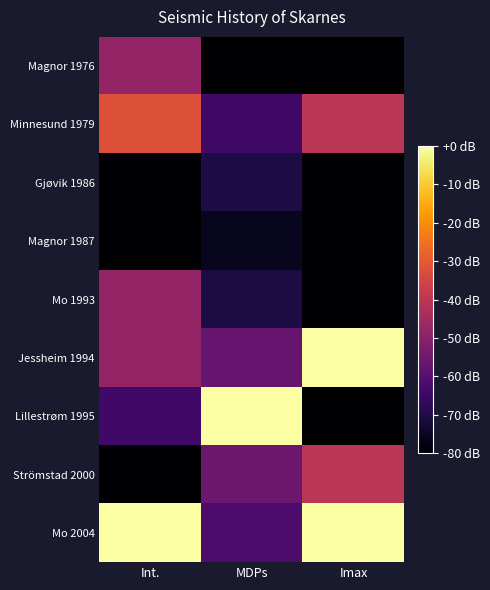

What is the total value across all series at Imax?

-480.0